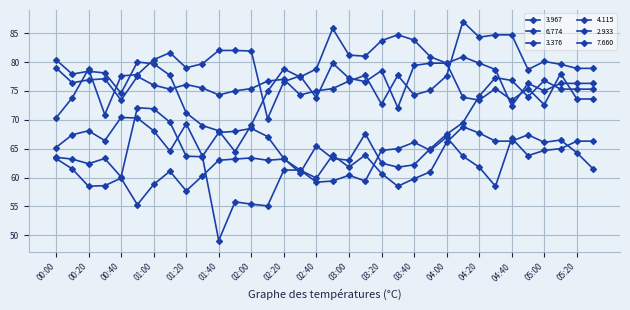

How many interior local valleys does the 2.933 series have?

7